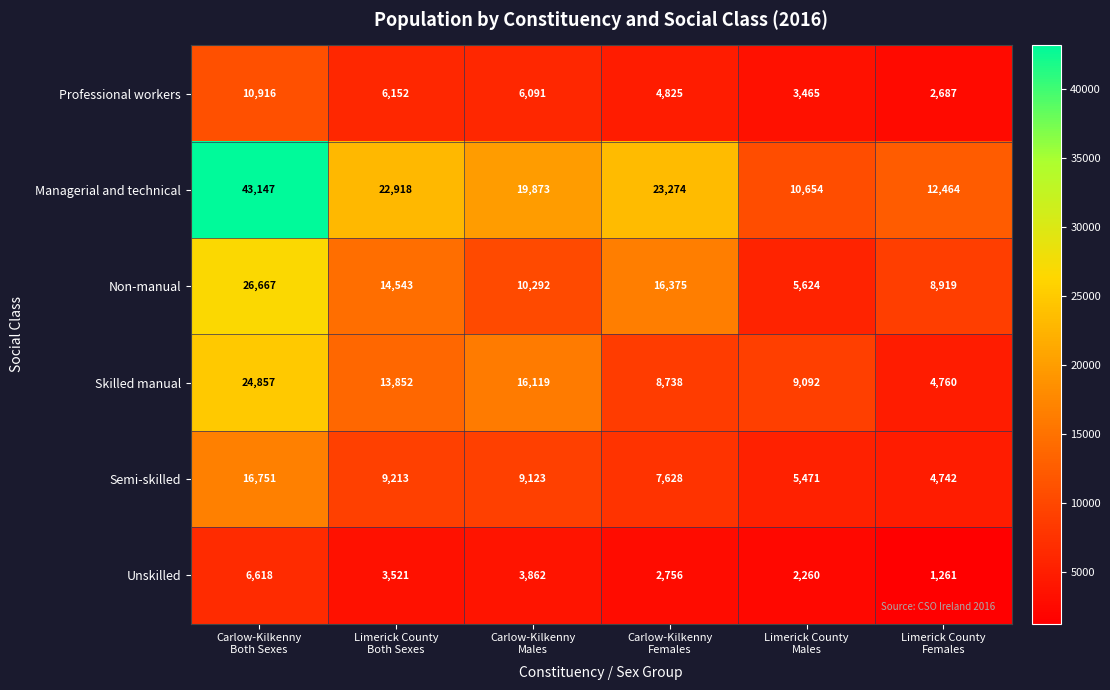

What is the difference between the maximum and second lowest values in the Managerial and technical series?

30683